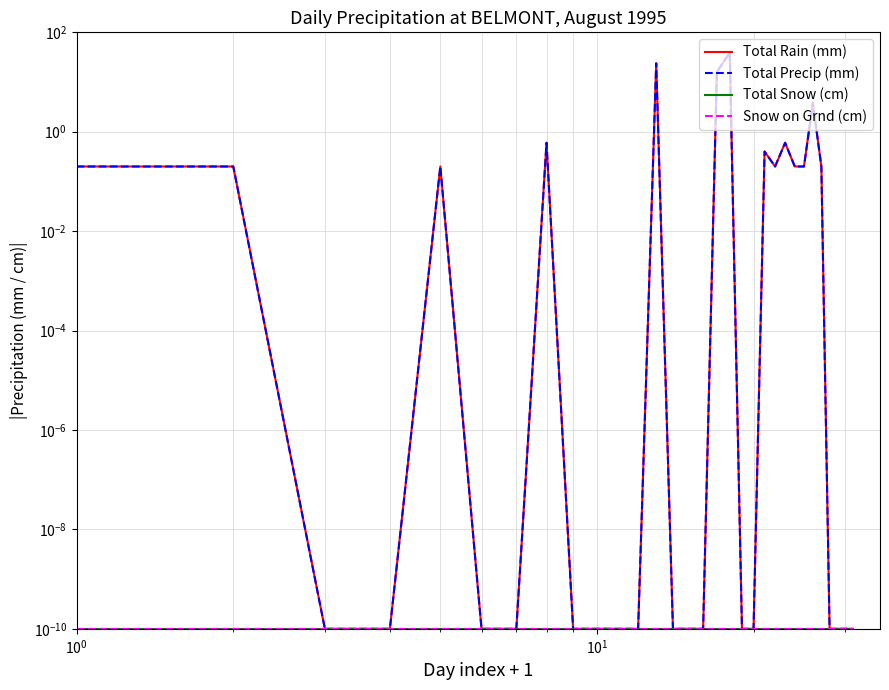

What is the maximum value shown in the chart?

39.2